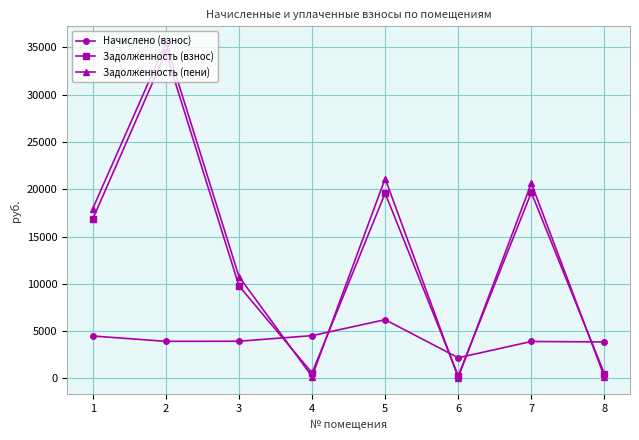

Is it true that Задолженность (пени) equals 178.7 at 8?

True